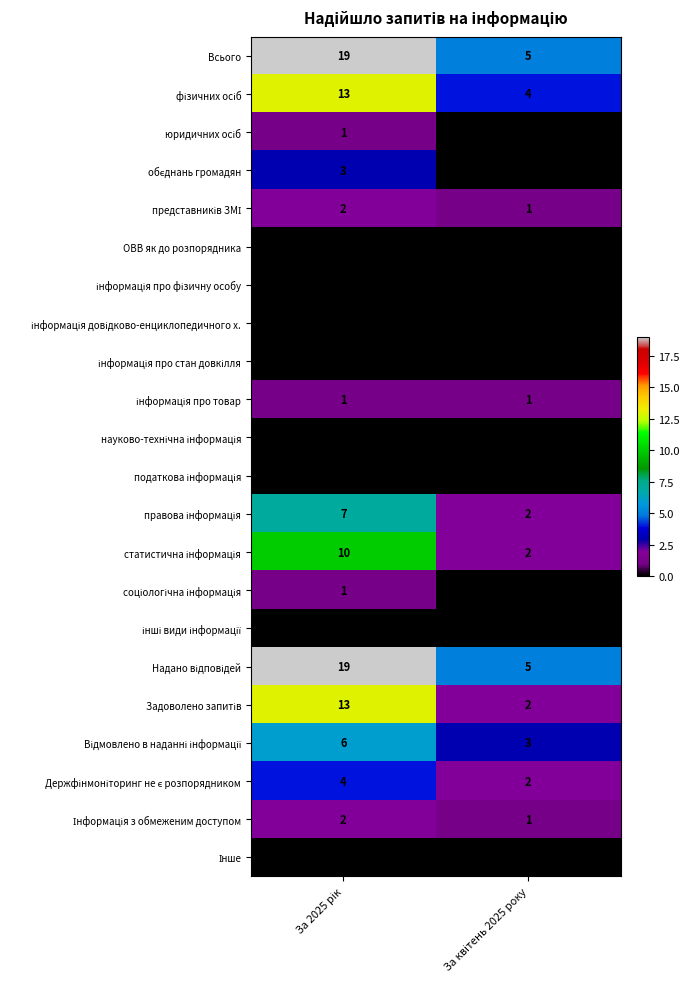

What is the greatest value displayed?

19